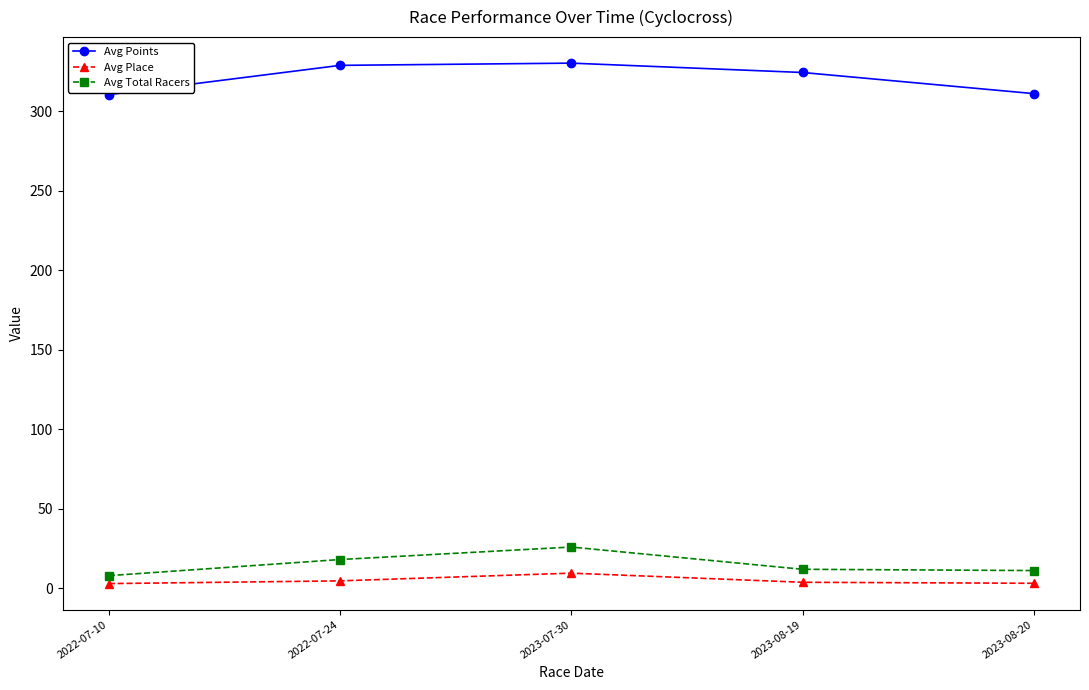

Does the chart have visible grid lines?

No